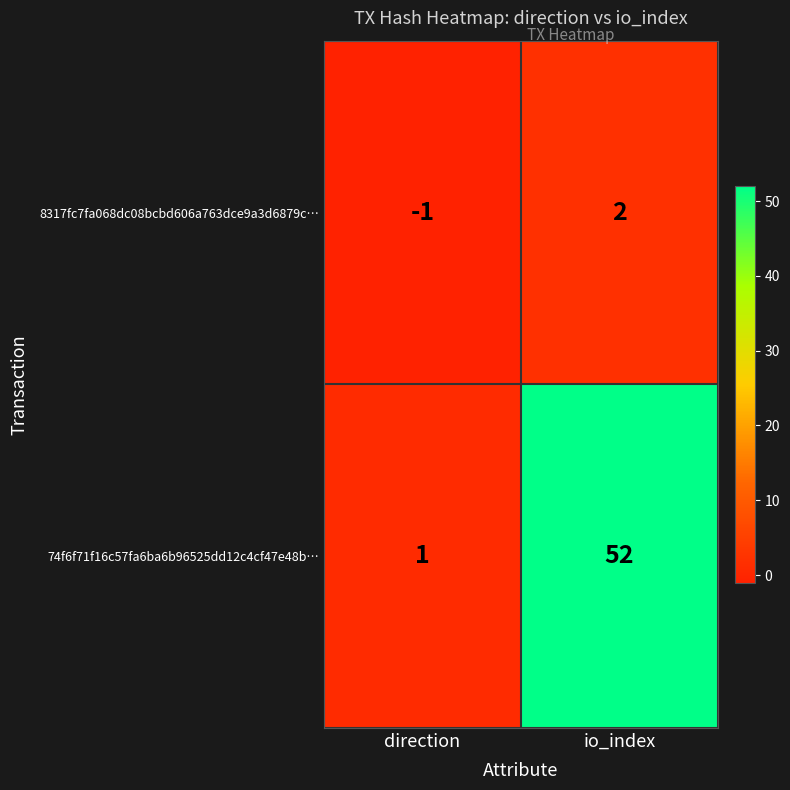

How many categories are shown in the chart?

2